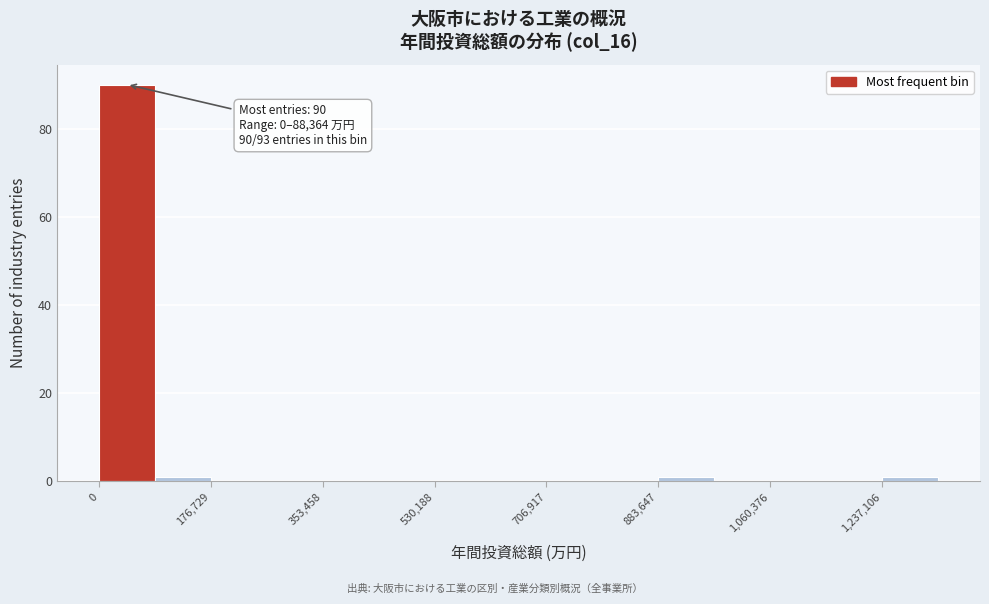

Which range on the x-axis has the tallest bar?

0 to 80000